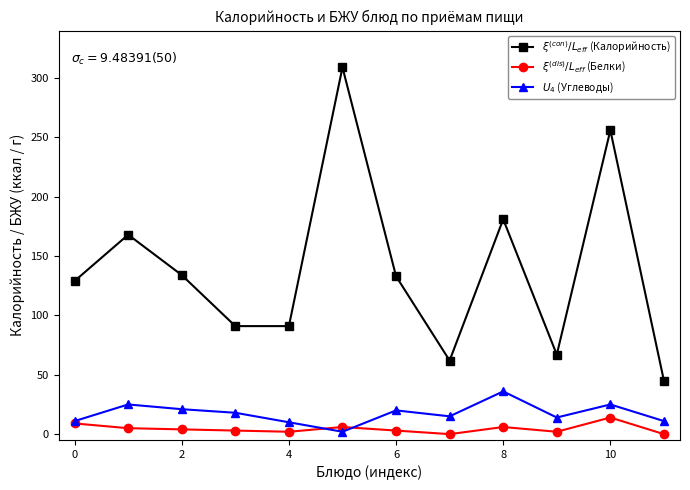

Is this an area chart (filled region under the line)?

No